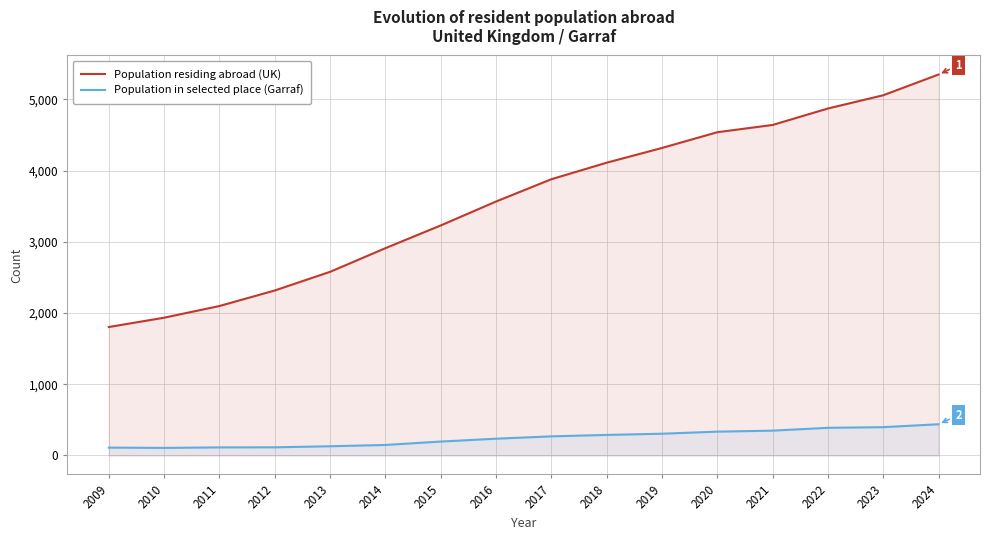

True or false: Population residing abroad (UK) has more than 0 interior local peaks.

False